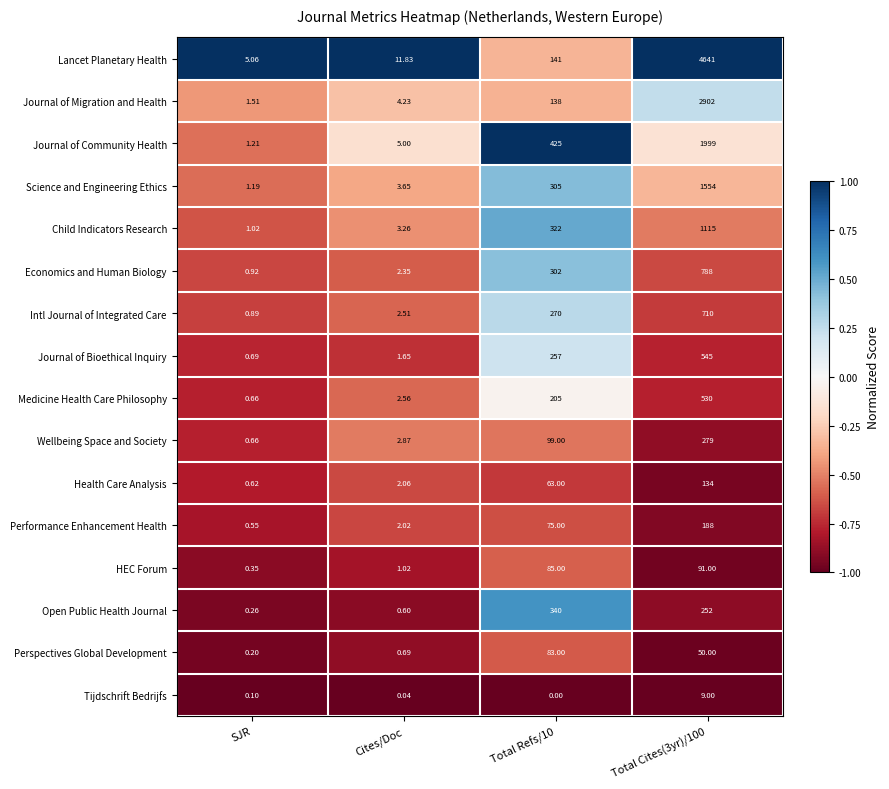

Which category has the lowest value in the Medicine Health Care Philosophy series?

SJR